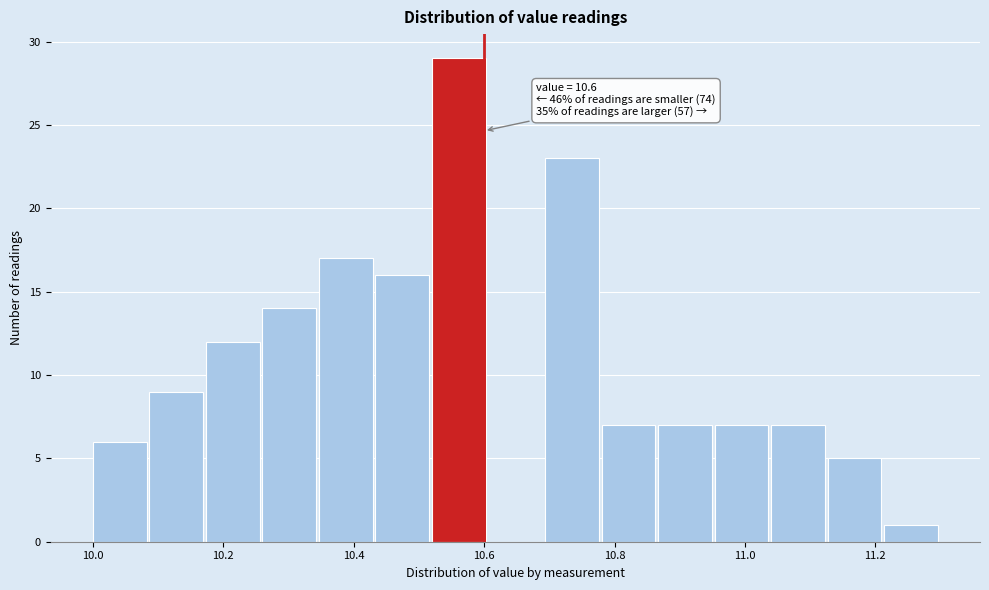

Over which range of the x-axis is the bar tallest?

10.52 to 10.60